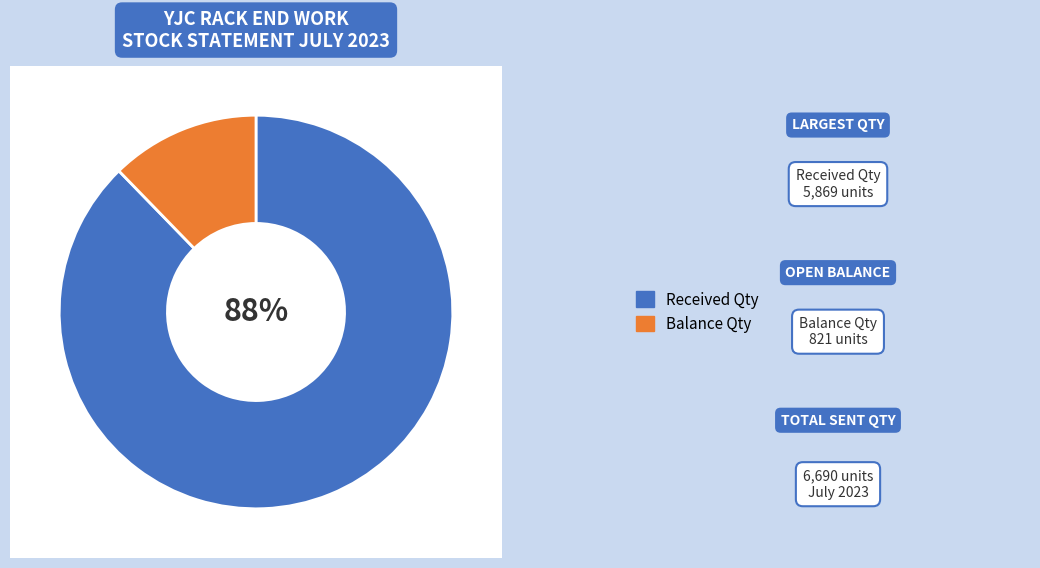

Do OPEN and CLOSED together represent more than half of the pie?

Yes